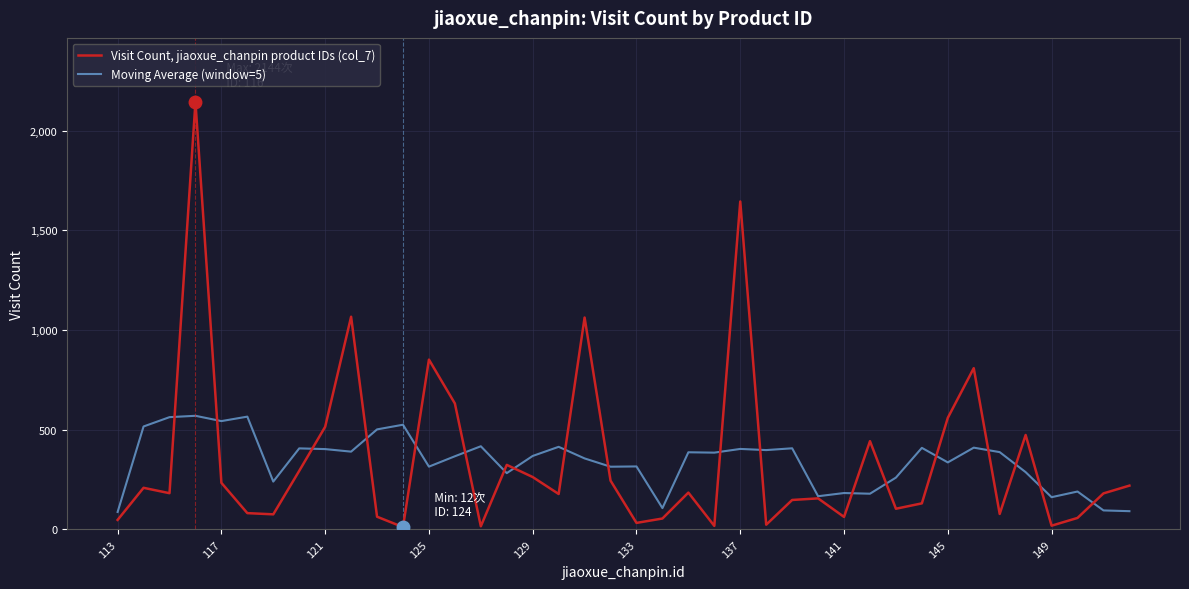

What is the maximum value shown in the chart?

2144.0